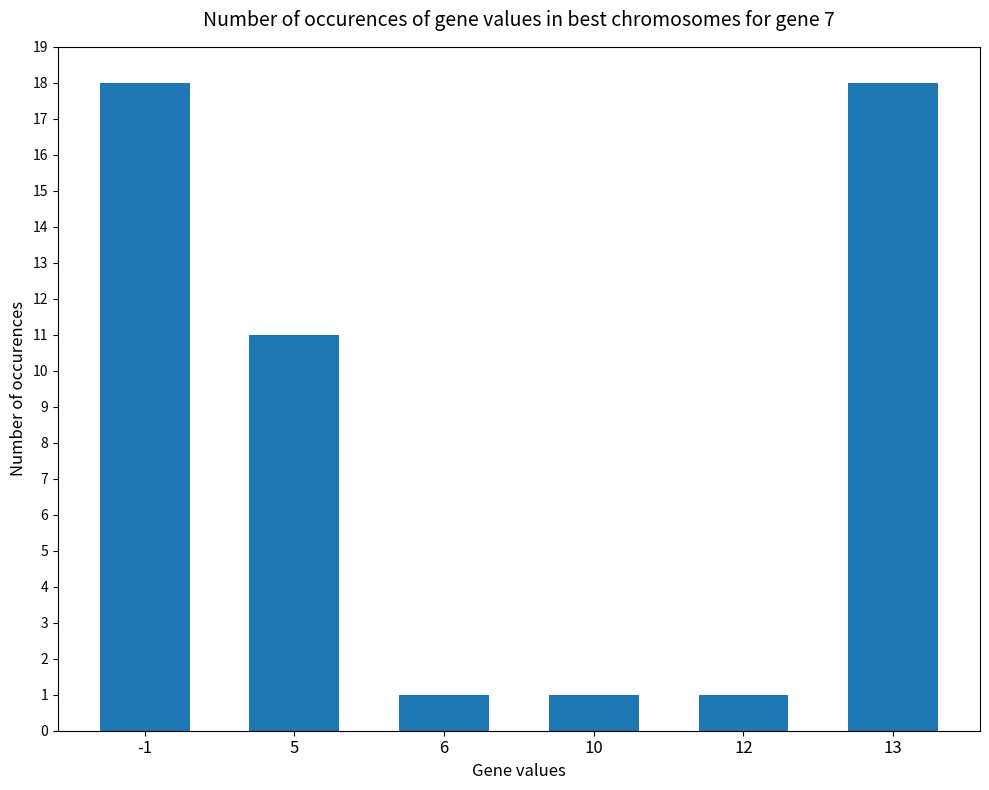

The chart shows a value of 18 at -1. True or false?

True